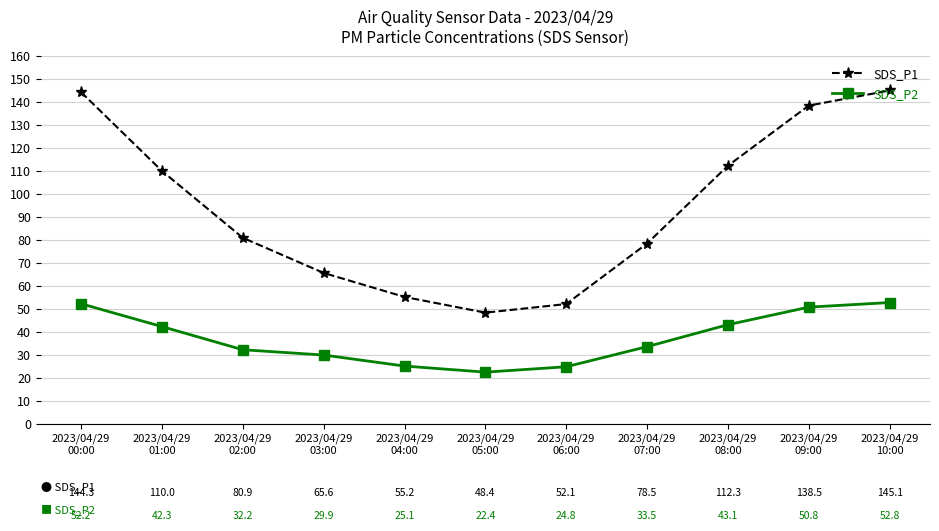

What is the label of the 7th point from the left?

2023/04/29
06:00